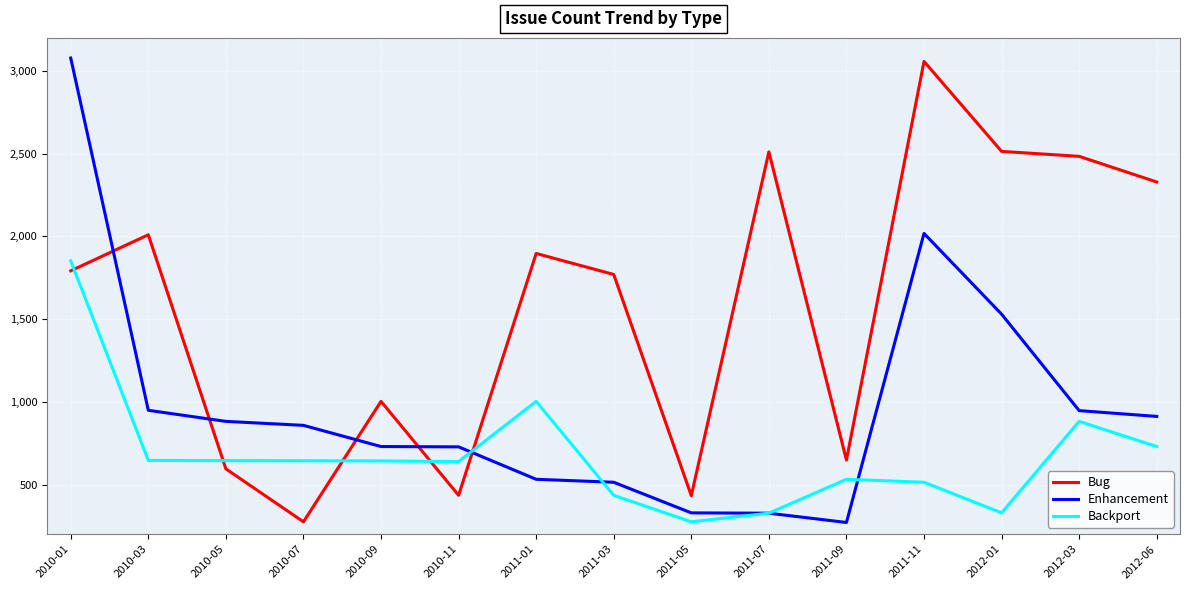

Which series ends up on top after the final intersection of Backport and Bug?

Bug